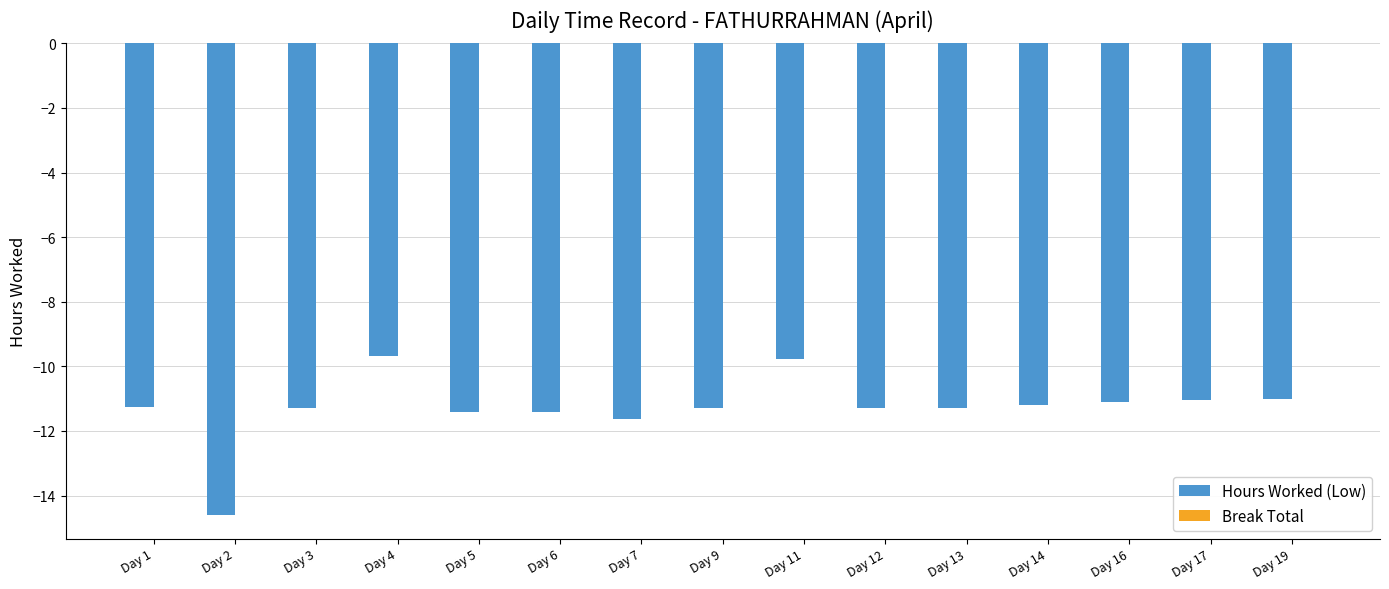

What is the sum of all values?

-169.2